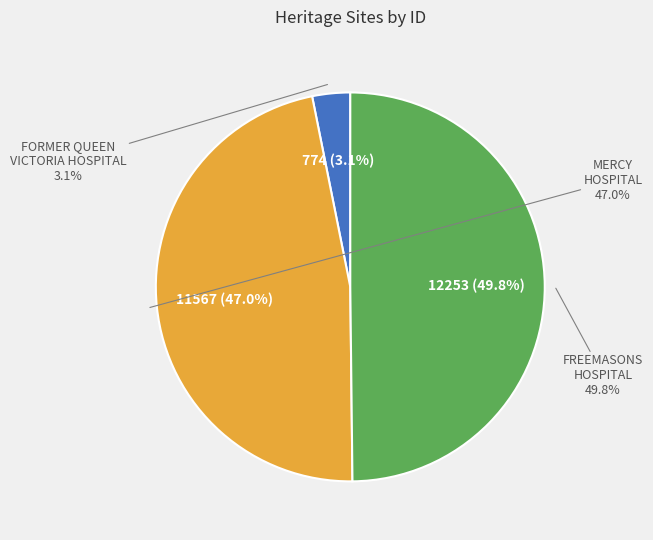

Does FORMER QUEEN VICTORIA HOSPITAL TOWER account for over 50% of the chart?

No